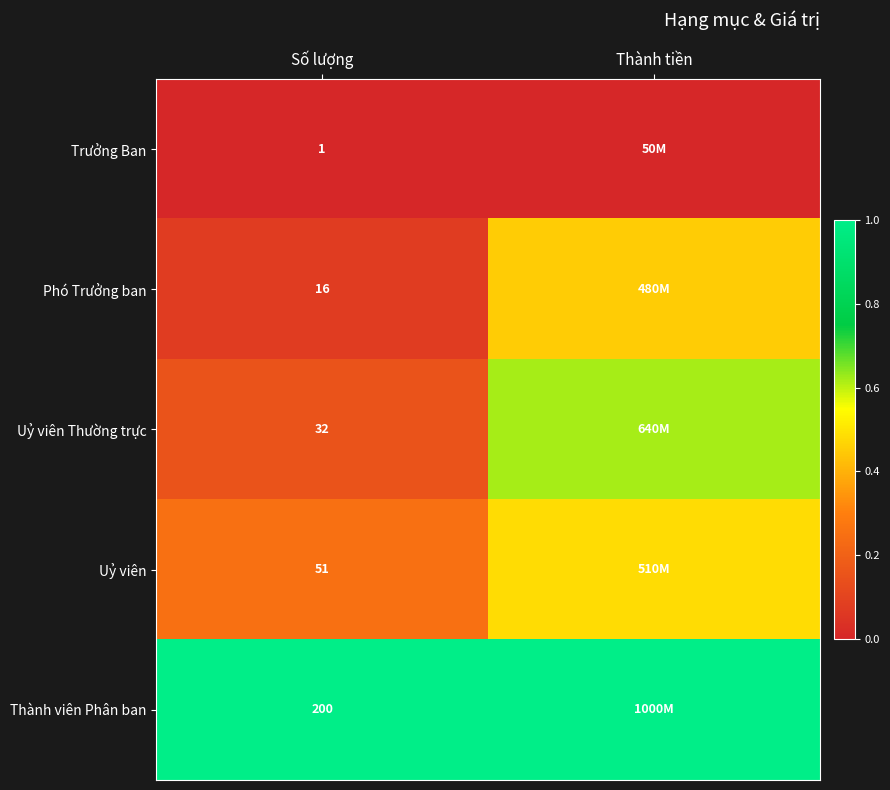

Is the value of Trưởng Ban at Số lượng greater than the value of Phó Trưởng ban at Số lượng?

No